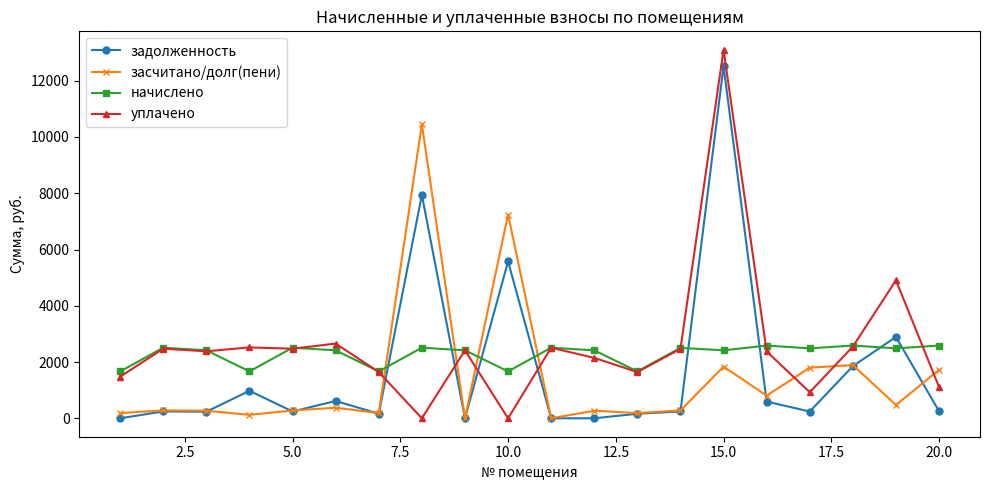

After their last crossing, which series has the higher values: задолженность or уплачено?

уплачено